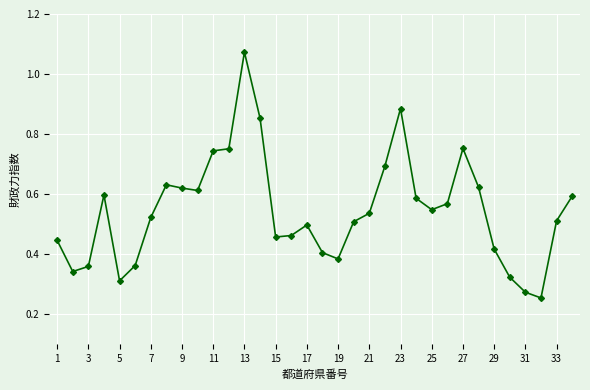

What is the sum of all values?

18.5